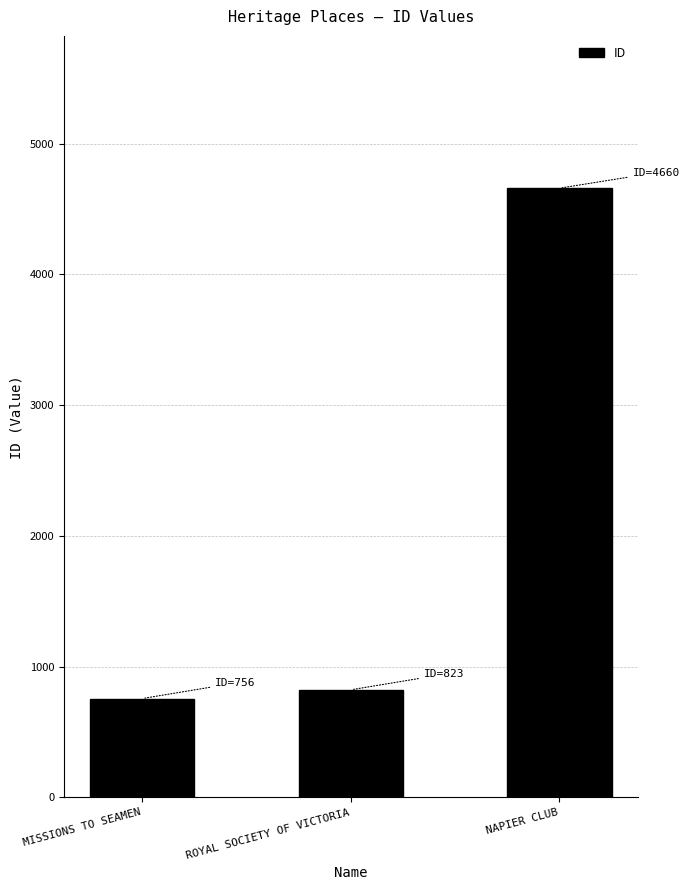

Reading left to right, list all the values displayed in this chart.

MISSIONS TO SEAMEN=756	ROYAL SOCIETY OF VICTORIA=823	NAPIER CLUB=4660